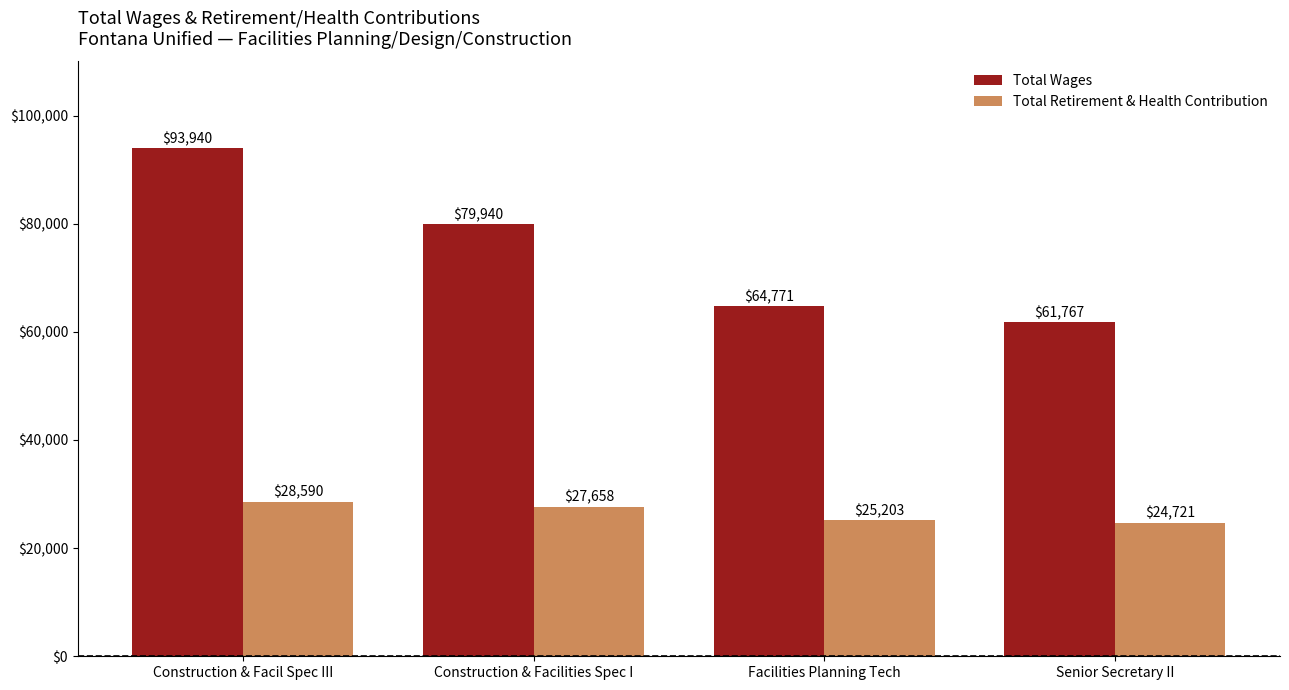

Which series has the largest total across all categories?

Total Wages